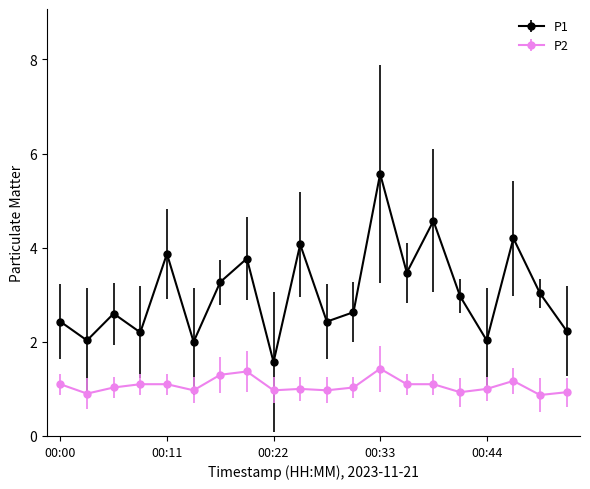

What is the value of the P2 point at the 9th from the left?

1.0